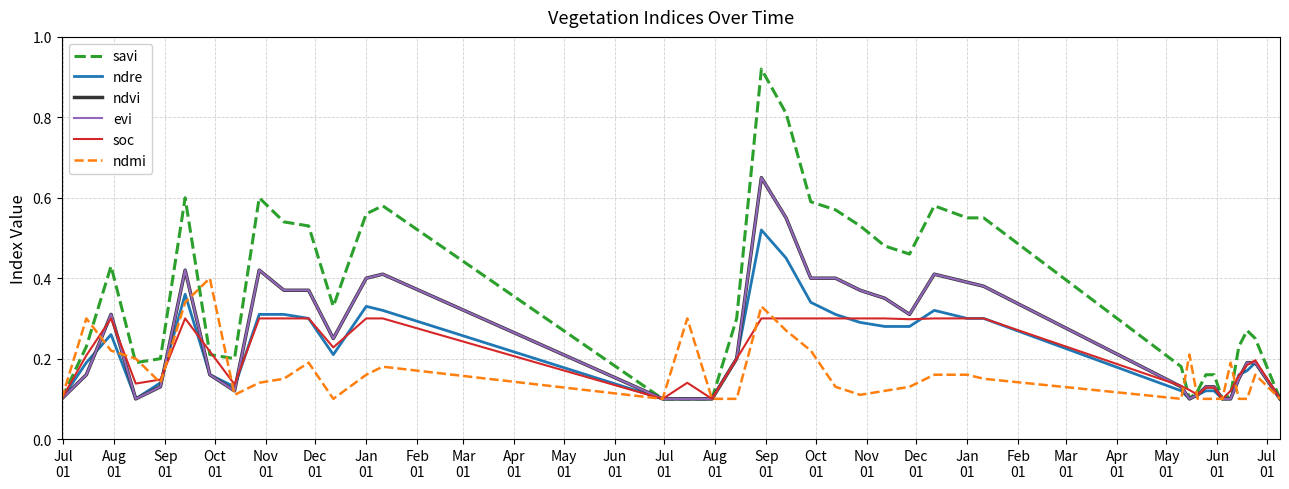

What is the sum of all ndre values?

8.5